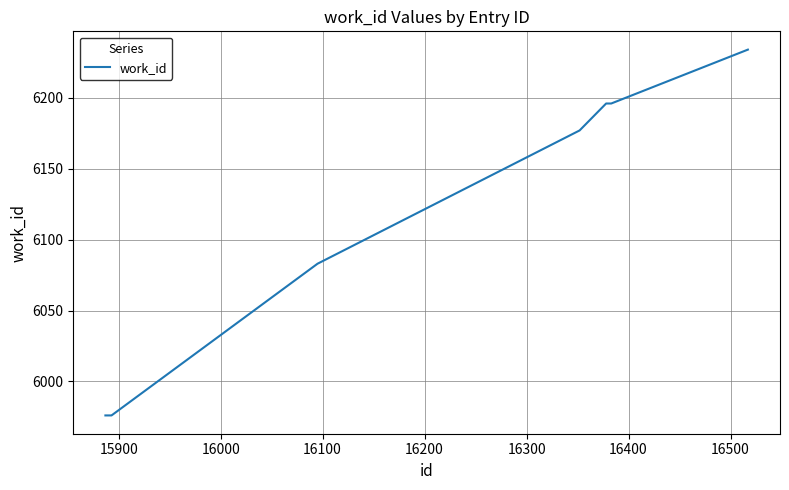

What is the smallest value displayed?

5976